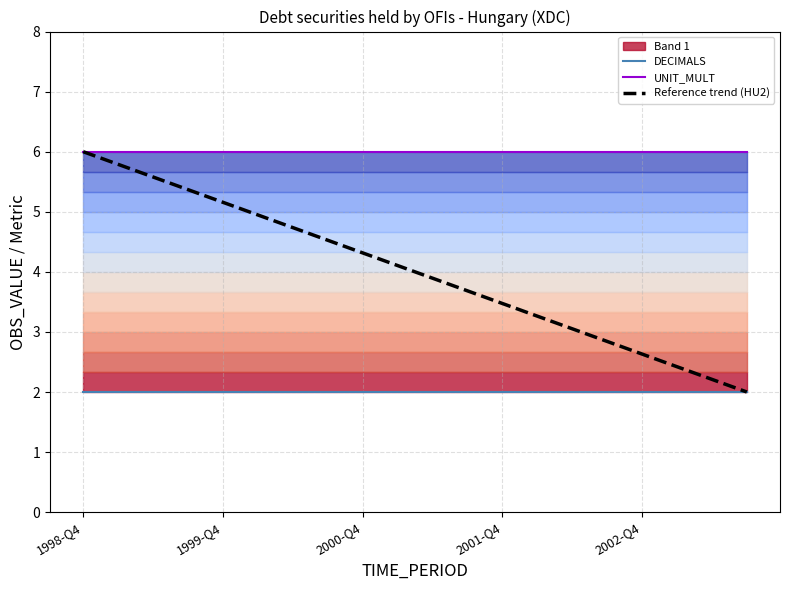

What is the lowest value of the UNIT_MULT series?

6.0